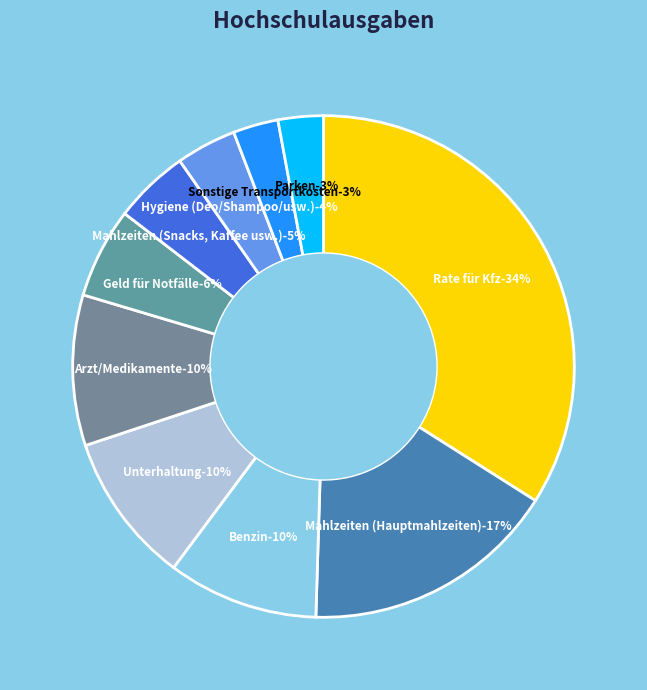

Between Parken and Mahlzeiten (Hauptmahlzeiten), which is larger?

Mahlzeiten (Hauptmahlzeiten)